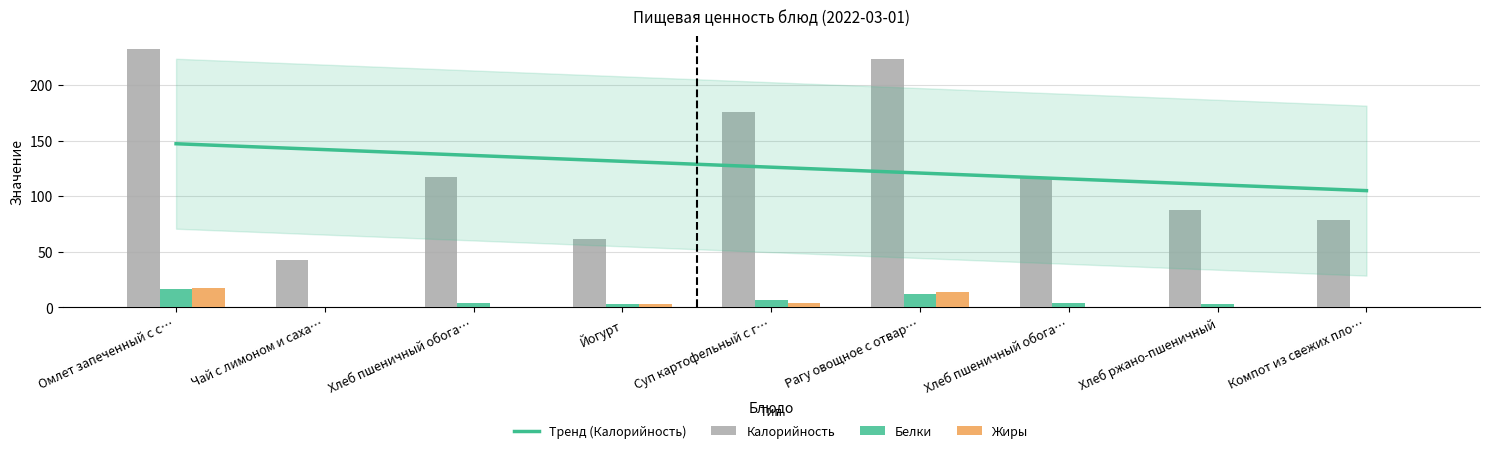

What is the average value of the Белки series?

5.4